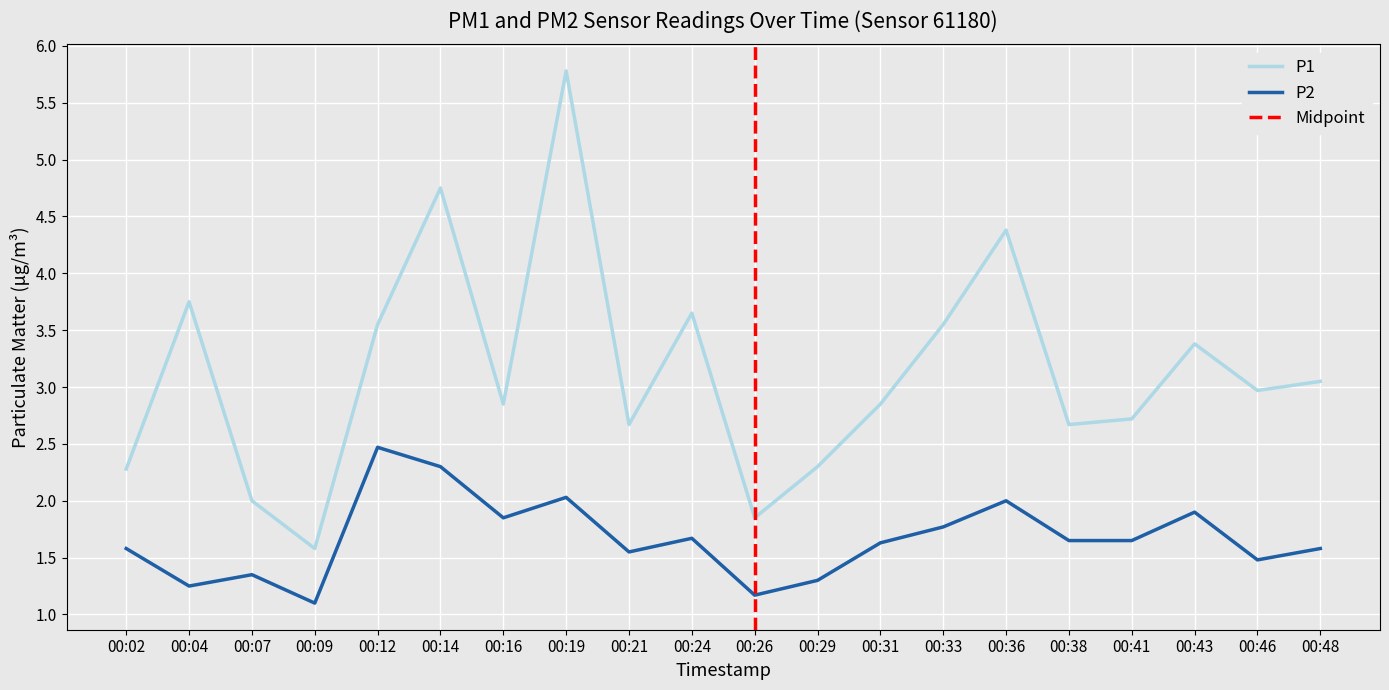

True or false: P2 has more than 0 interior local peaks.

True